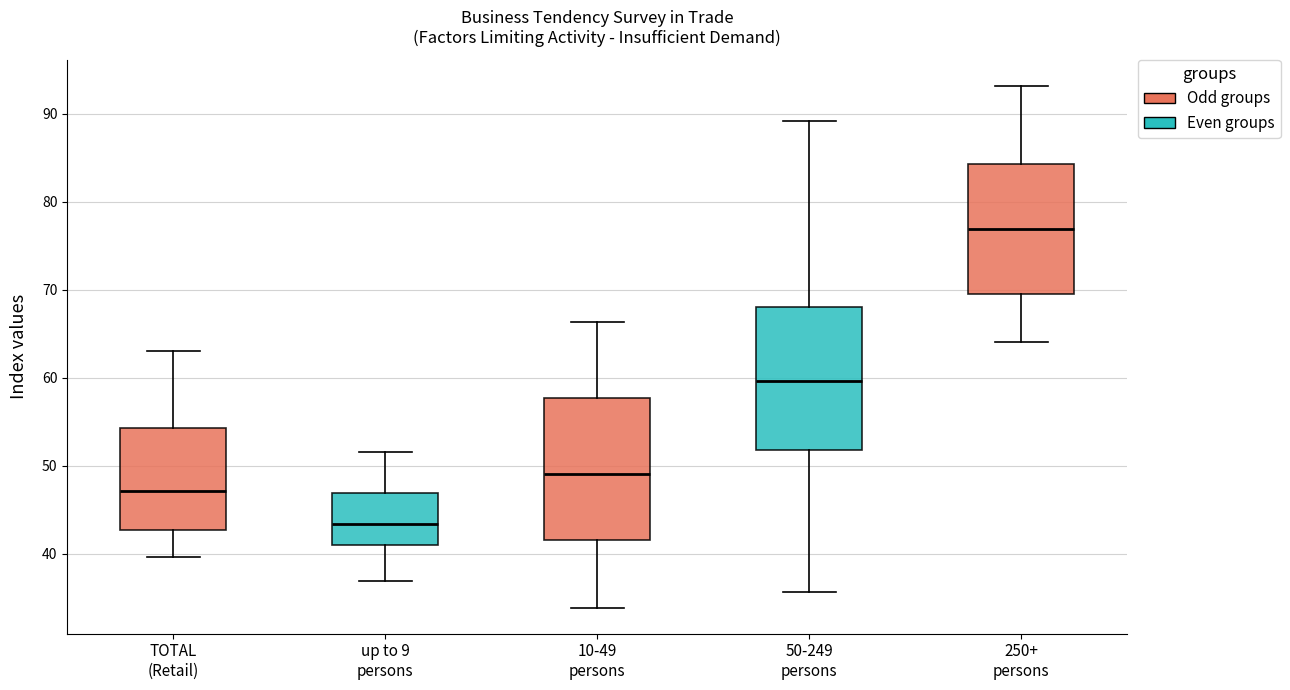

Reading left to right, transcribe this box plot: for each box, give where its median line is, the range the box spans, and where its two whiskers end, as read against the y-axis. The values are not printed on the chart, so give them approximately, as read against the axis.

TOTAL (Retail): median 47, box 43 to 54, whiskers 40 to 63
up to 9 persons: median 43, box 41 to 47, whiskers 37 to 52
10-49 persons: median 49, box 42 to 58, whiskers 34 to 66
50-249 persons: median 60, box 52 to 68, whiskers 36 to 89
250+ persons: median 77, box 69 to 84, whiskers 64 to 93